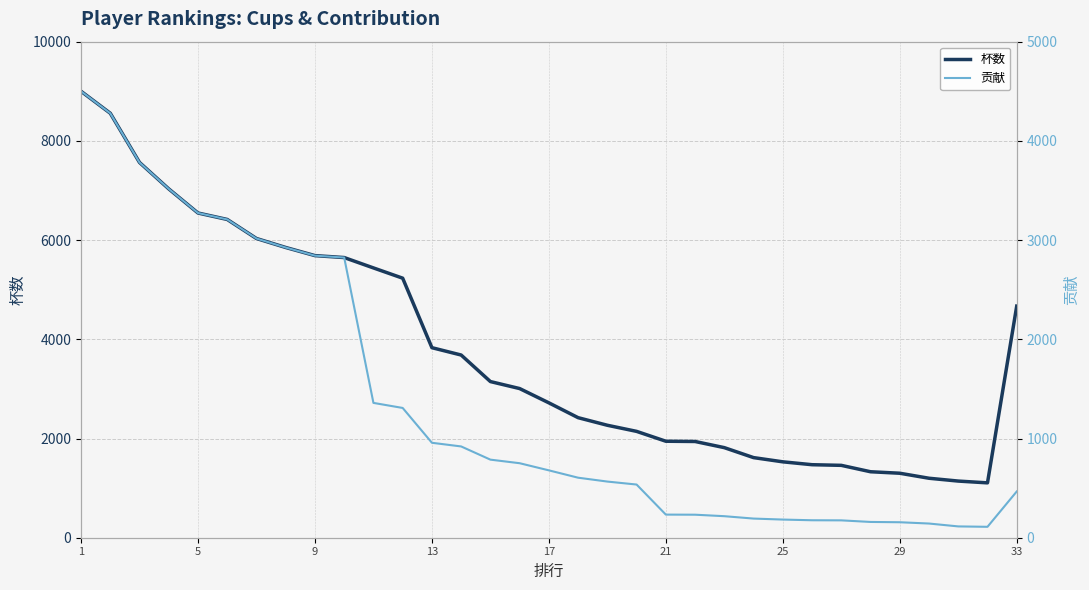

What is the minimum value for 杯数?

1106